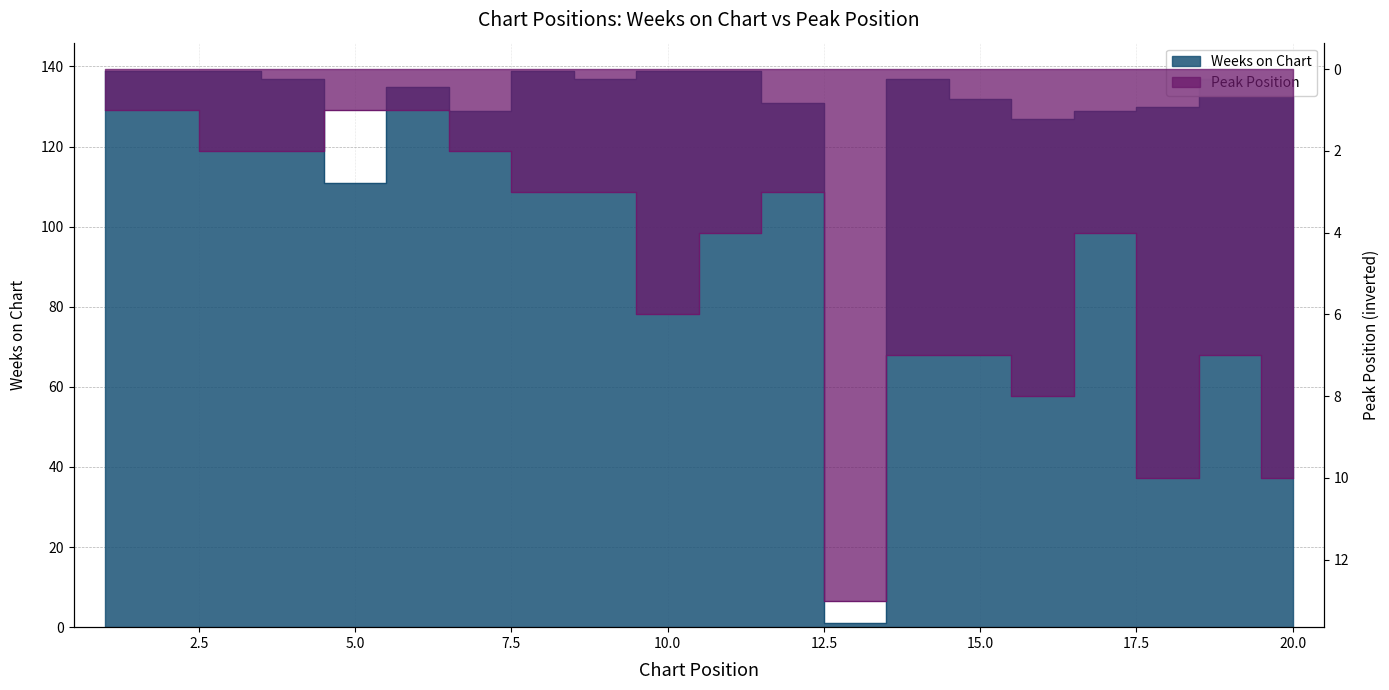

Where does the Weeks on Chart series first go above 137?

1